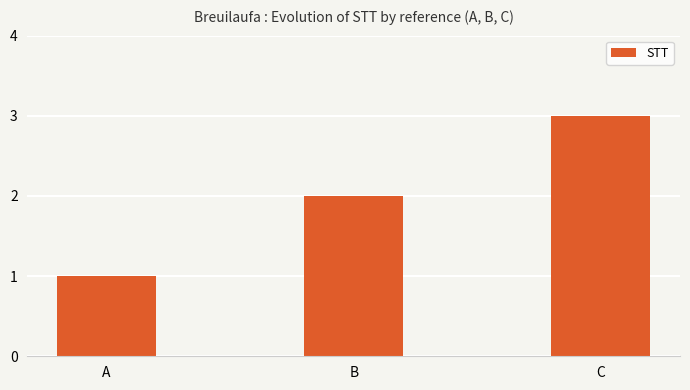

Reading left to right, transcribe all the data shown in this chart.

1	2	3